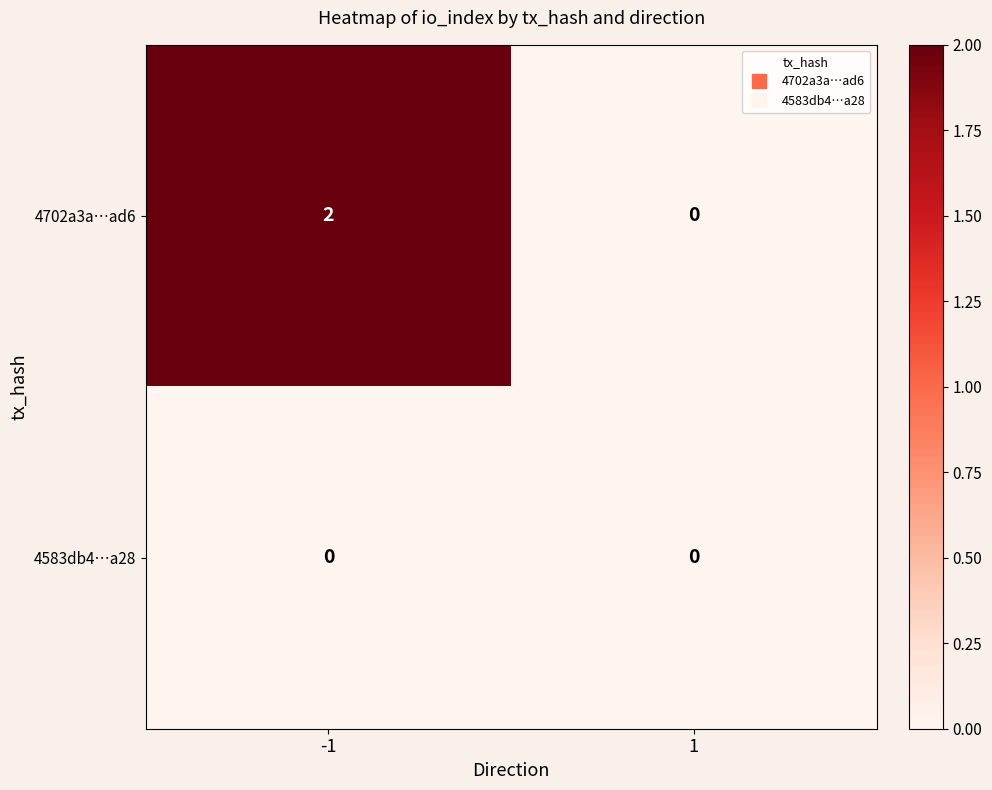

Reading left to right, what are all the values shown in this chart?

4702a3a…ad6: 2	0
4583db4…a28: 0	0